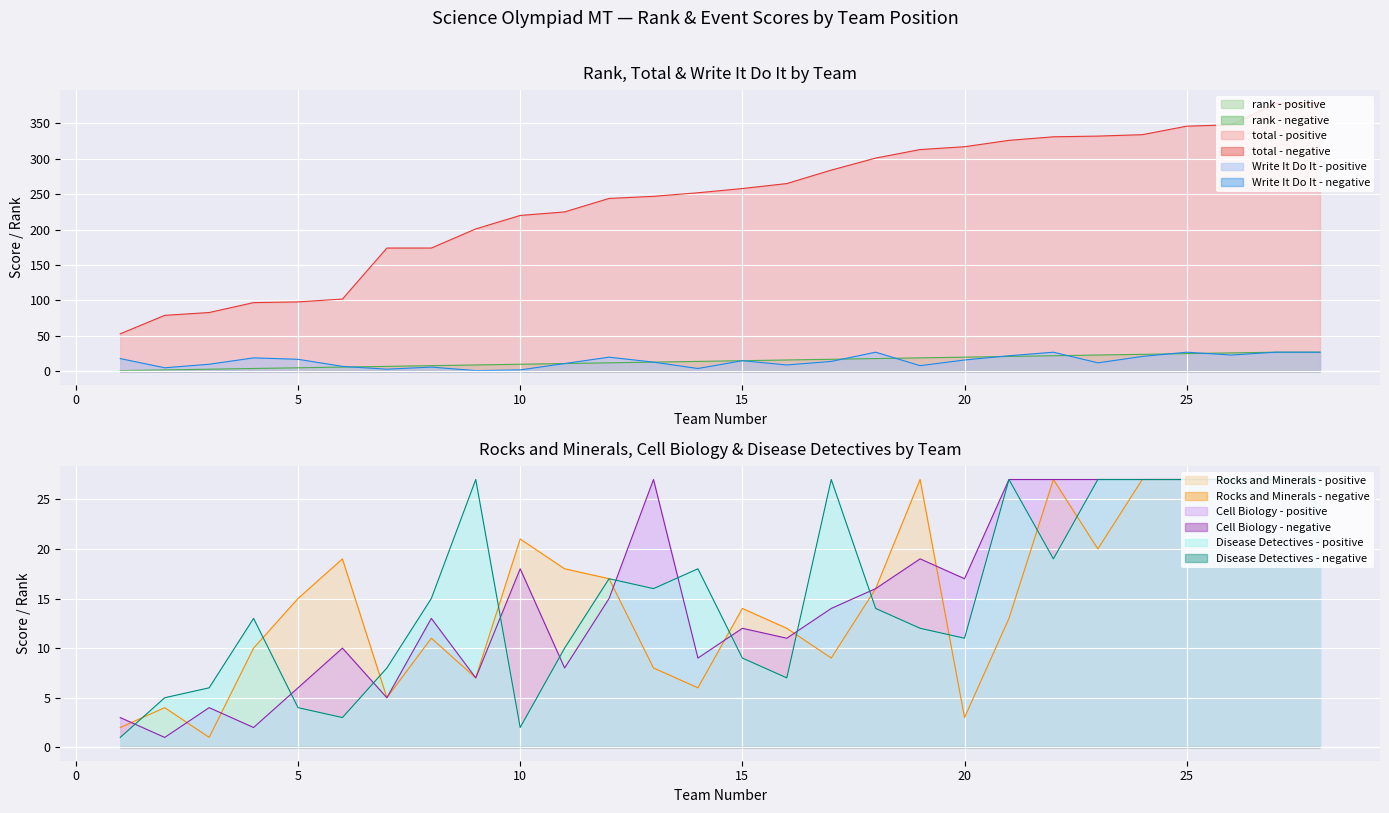

What are all the series names shown in the legend?

rank, total, Write It Do It, Rocks and Minerals, Cell Biology, Disease Detectives